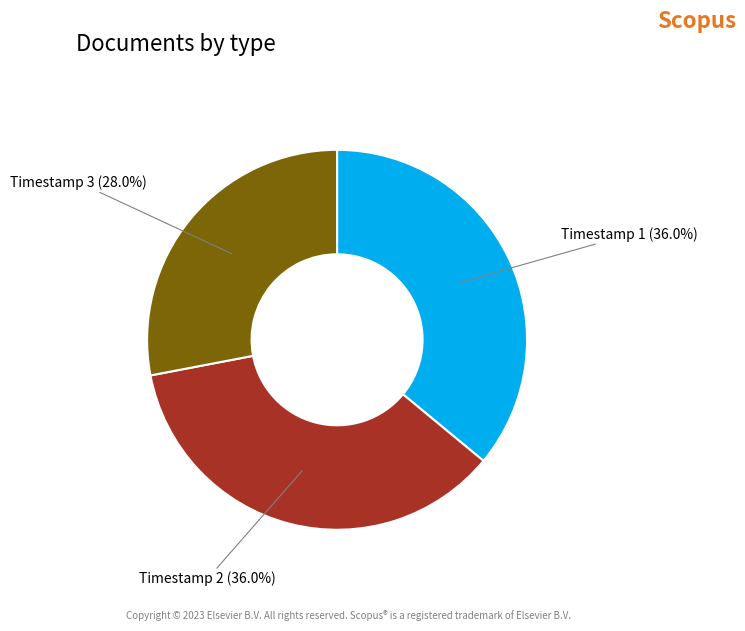

Is there a majority slice in this chart?

No